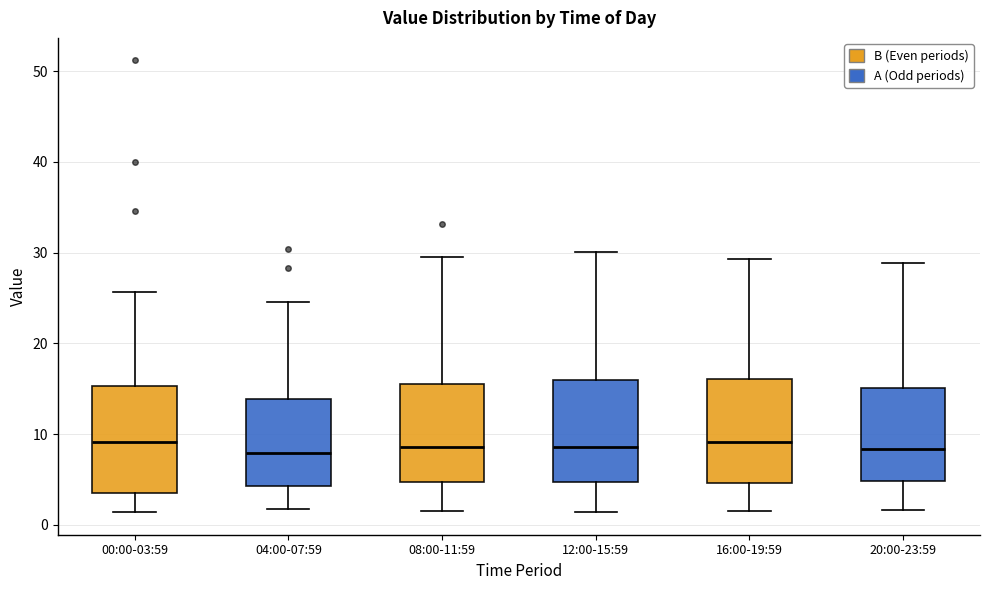

Reading left to right, read every box against the y-axis: the position of its median line, the range the box covers, and the ends of its whiskers. The values are not printed on the chart, so give them approximately, as read against the axis.

00:00-03:59: median 9, box 3 to 15, whiskers 1 to 26
04:00-07:59: median 8, box 4 to 14, whiskers 2 to 25
08:00-11:59: median 9, box 5 to 15, whiskers 2 to 30
12:00-15:59: median 9, box 5 to 16, whiskers 1 to 30
16:00-19:59: median 9, box 5 to 16, whiskers 2 to 29
20:00-23:59: median 8, box 5 to 15, whiskers 2 to 29